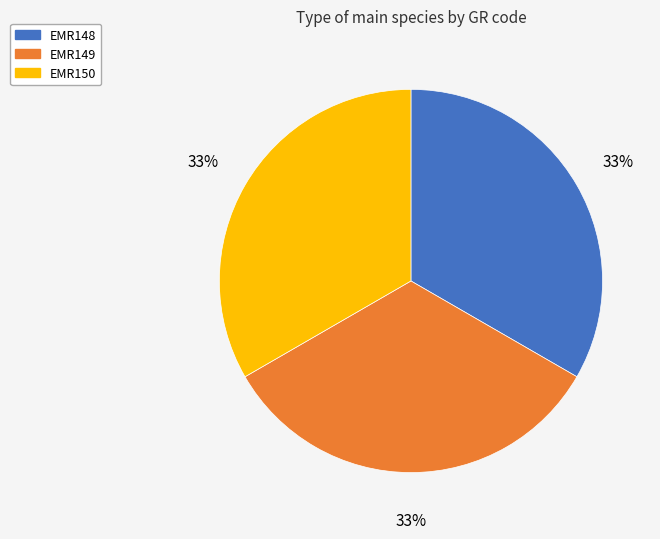

To the nearest percent, what is the average slice percentage?

33%